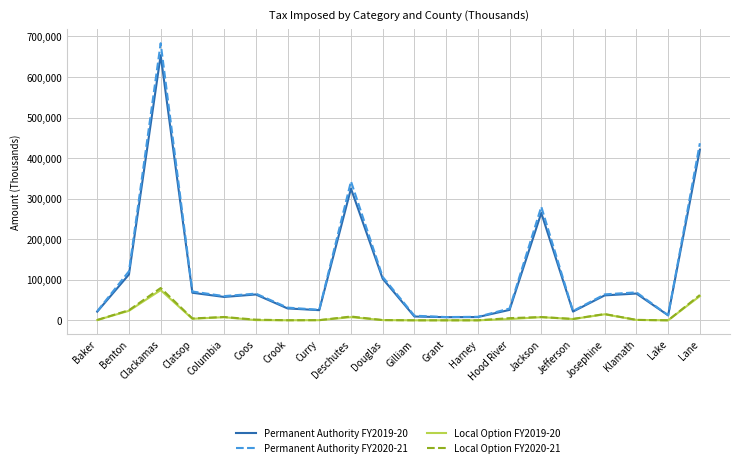

Which series has the widest spread of values?

Permanent Authority FY2020-21